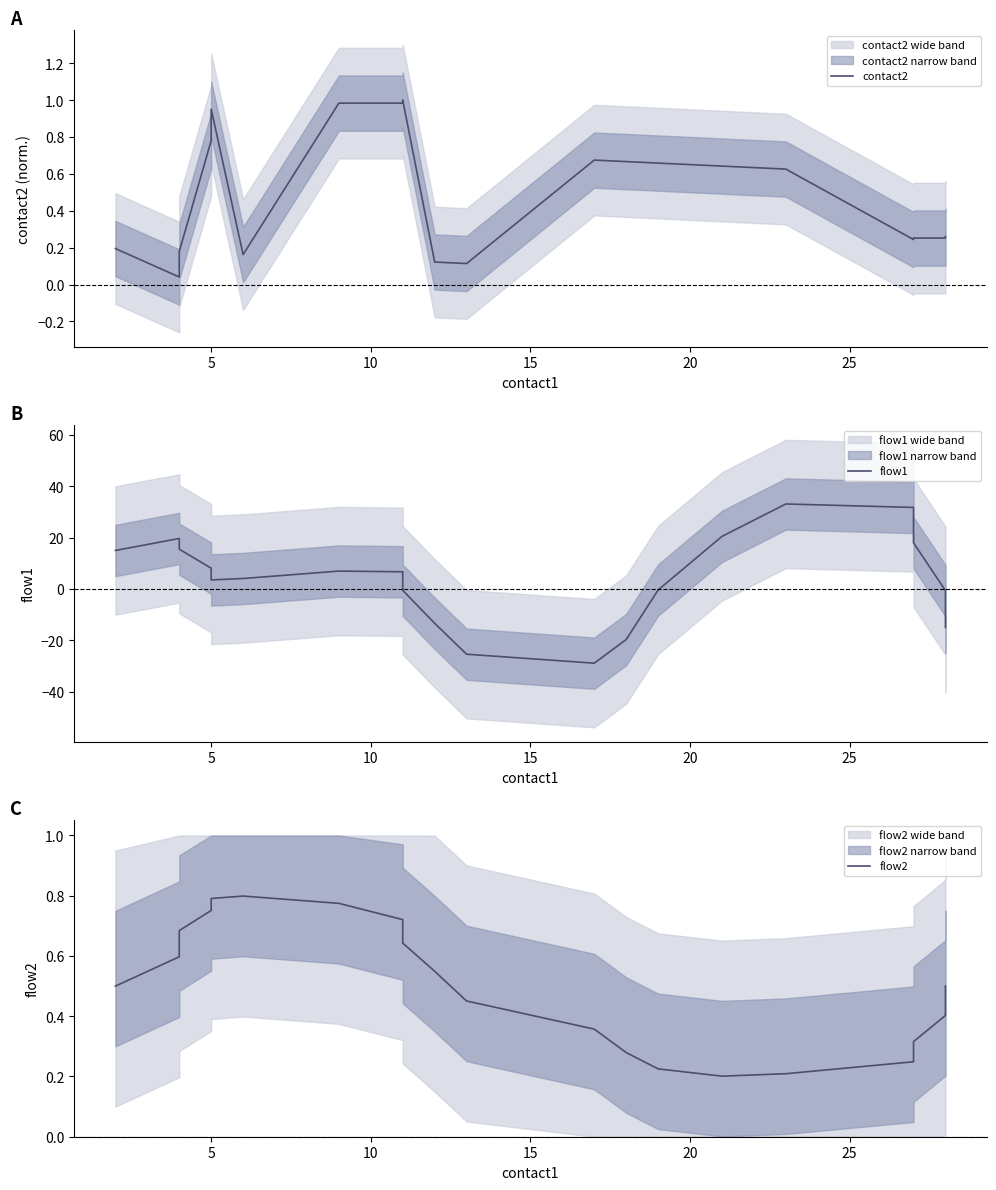

List the series in order of their peak value, lowest first.

flow2, contact2, flow1